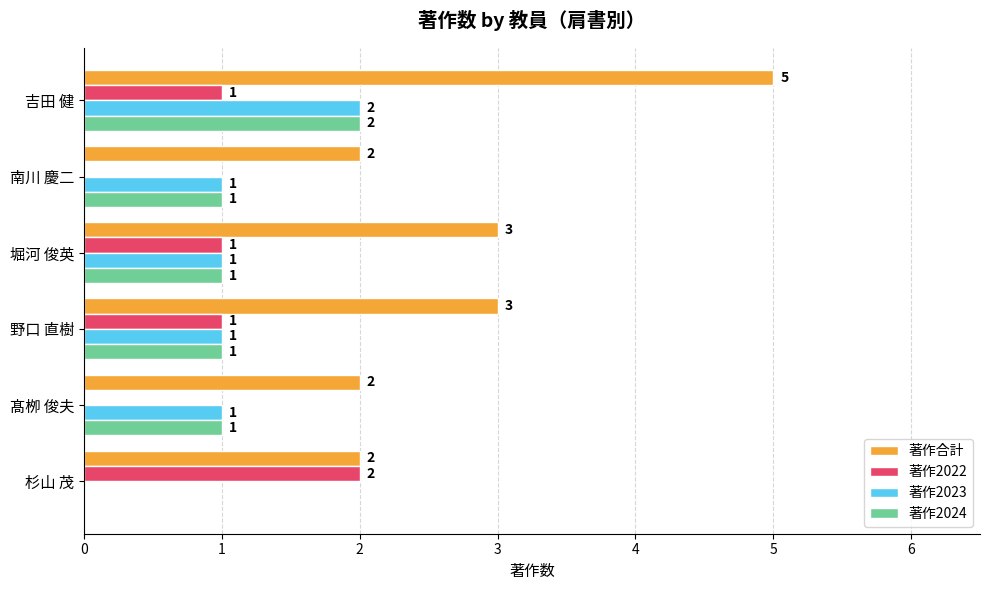

At which category is the sum across all series the highest?

吉田 健